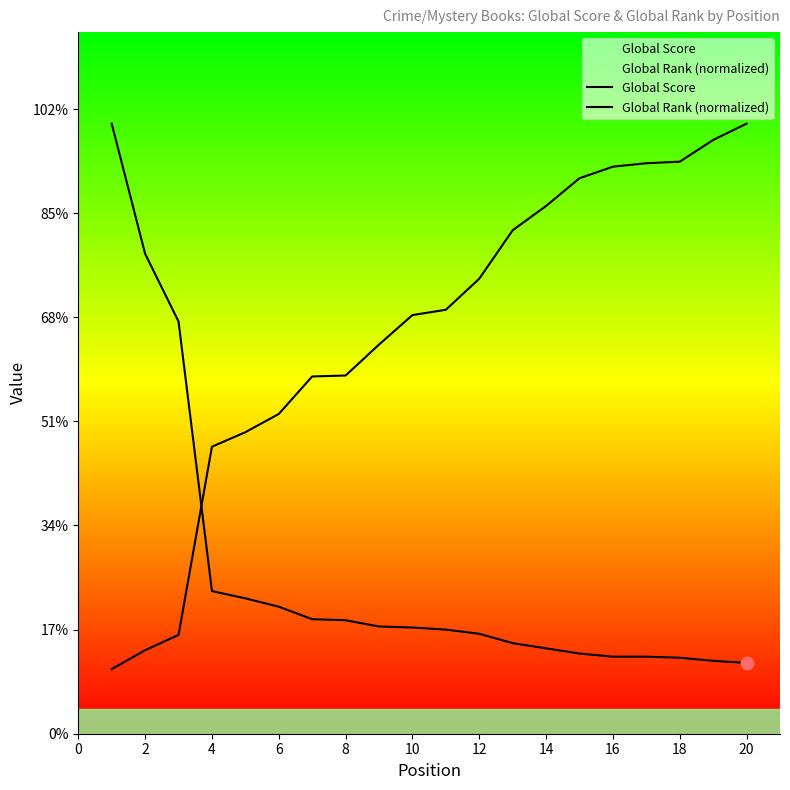

What are all the series names shown in the legend?

Global Score, Global Rank (normalized)